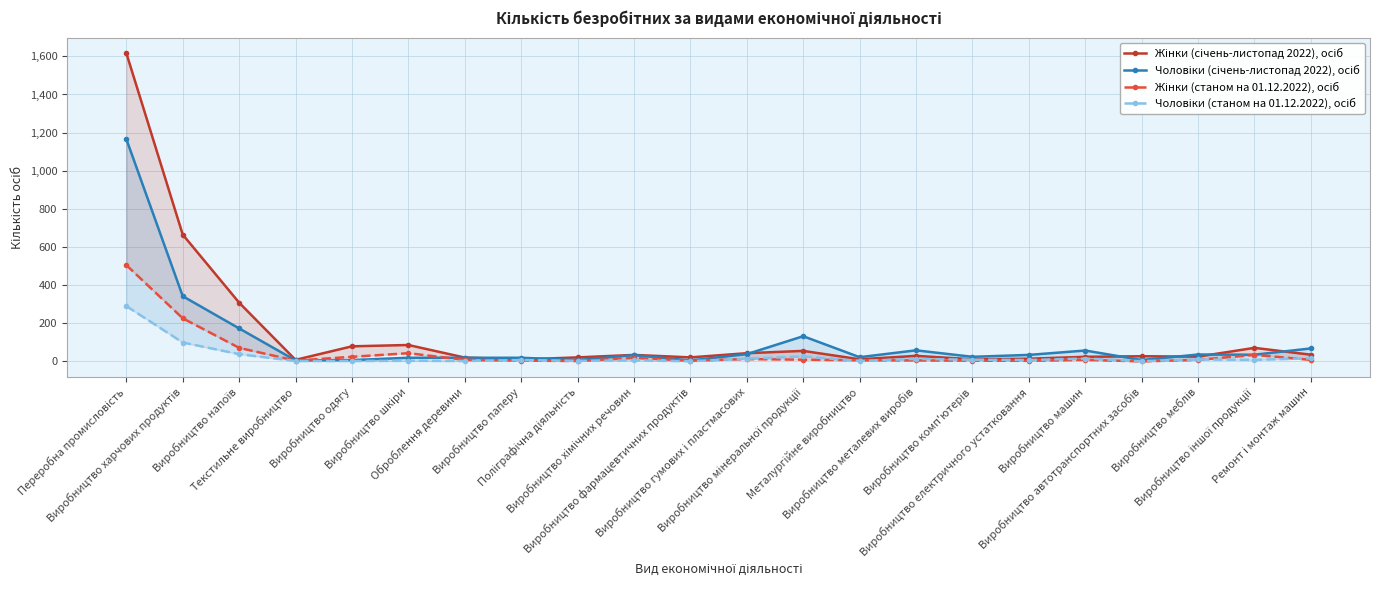

At Виробництво шкіри, list the series in order from largest to smallest.

Жінки (січень-листопад 2022), осіб, Жінки (станом на 01.12.2022), осіб, Чоловіки (січень-листопад 2022), осіб, Чоловіки (станом на 01.12.2022), осіб